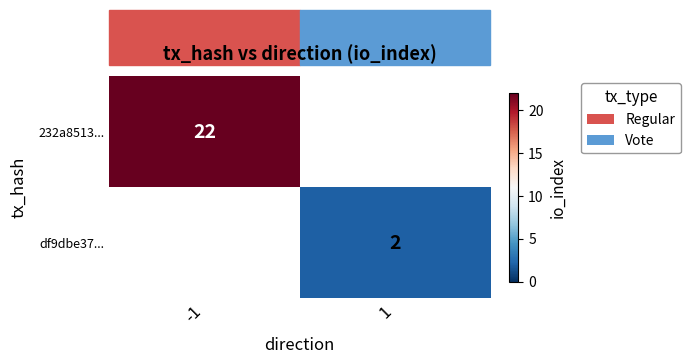

Which category has the highest value across all series?

-1